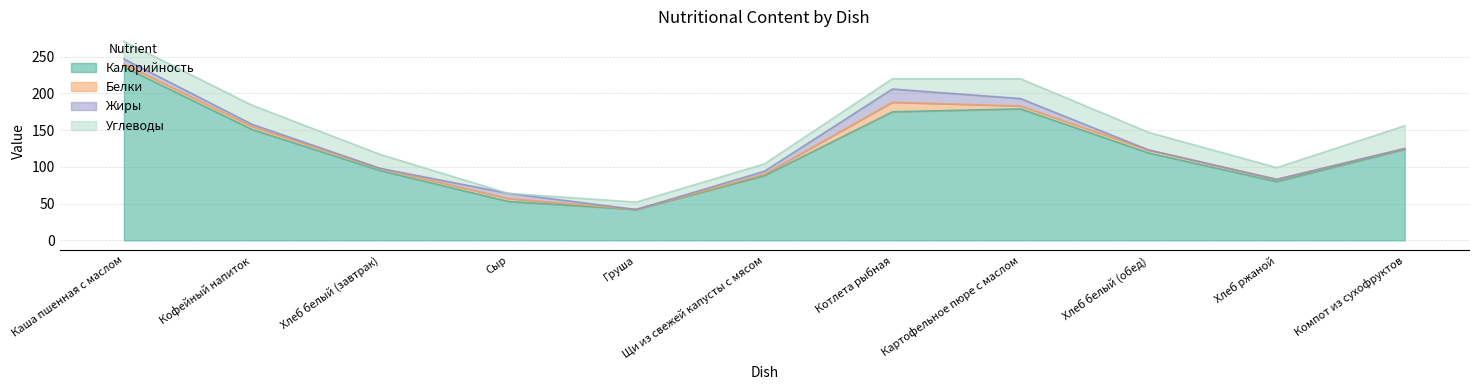

True or false: Калорийность and Углеводы intersect in this chart.

False